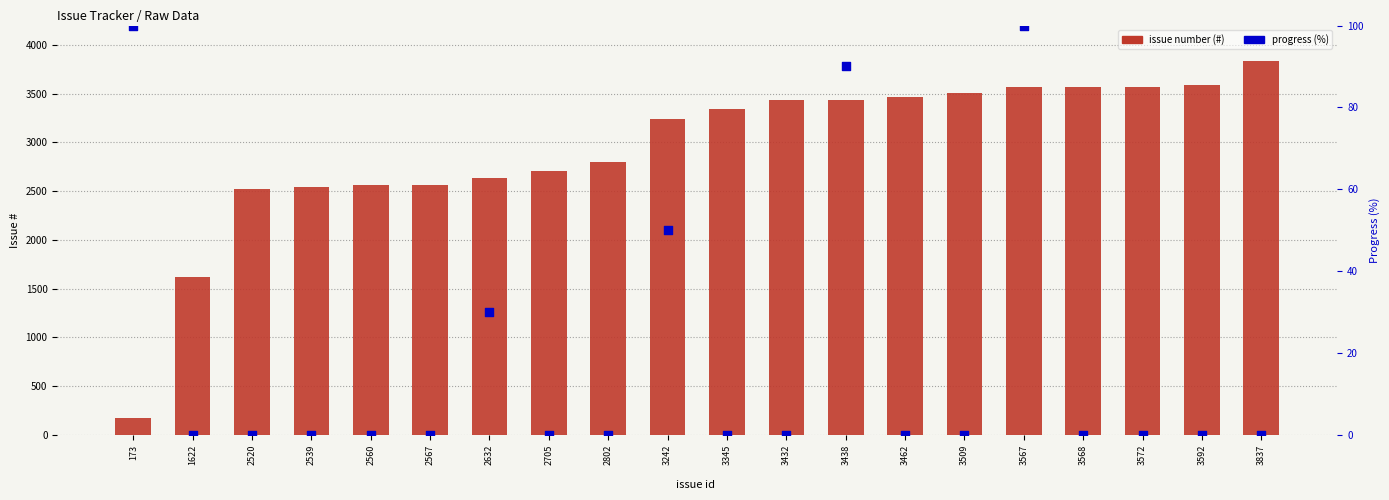

Which series reaches the maximum Y coordinate?

issue number (#)